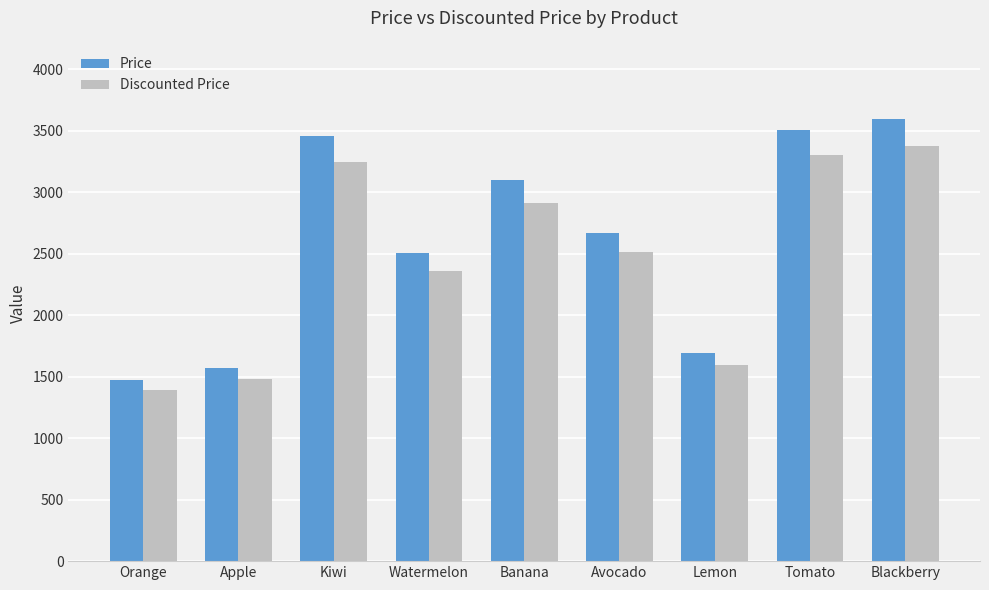

What is the difference between the second highest and minimum values in the Price series?

2034.0